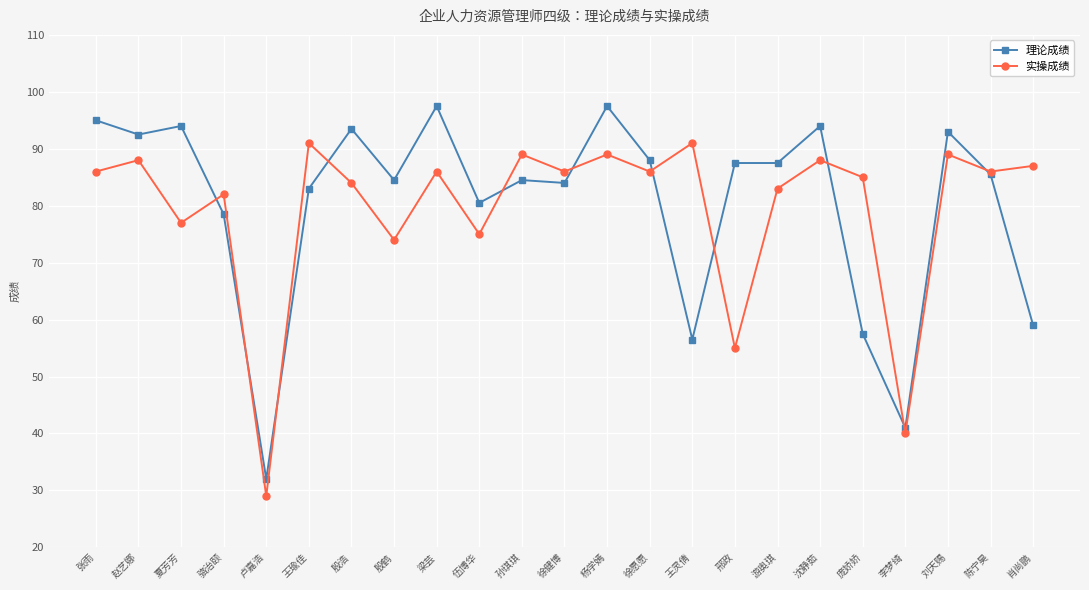

What is the maximum value shown in the chart?

97.5